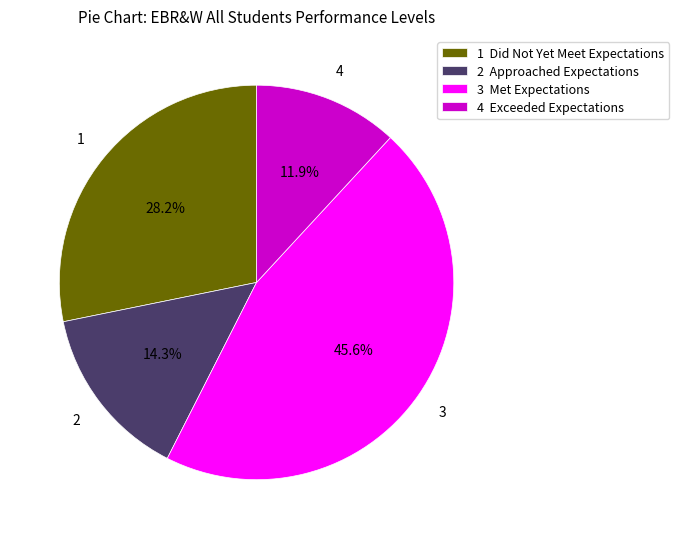

What percentage is NOT represented by 3 Met Expectations?

54.4%